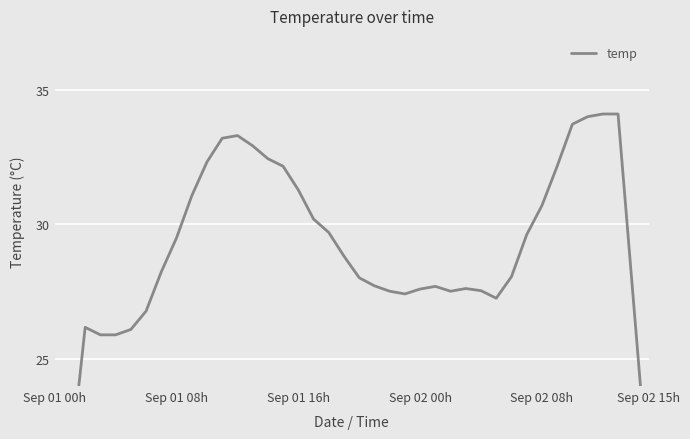

Reading left to right, transcribe all the data shown in this chart.

15.8	21.0	26.2	25.9	25.9	26.1	26.8	28.2	29.5	31.1	32.3	33.2	33.3	32.9	32.4	32.2	31.3	30.2	29.7	28.8	28.0	27.7	27.5	27.4	27.6	27.7	27.5	27.6	27.5	27.3	28.1	29.6	30.7	32.2	33.7	34.0	34.1	34.1	27.2	20.4